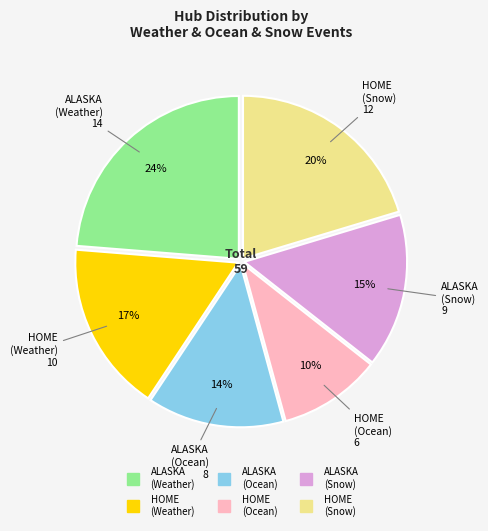

Is there any slice that represents more than half of the pie?

No